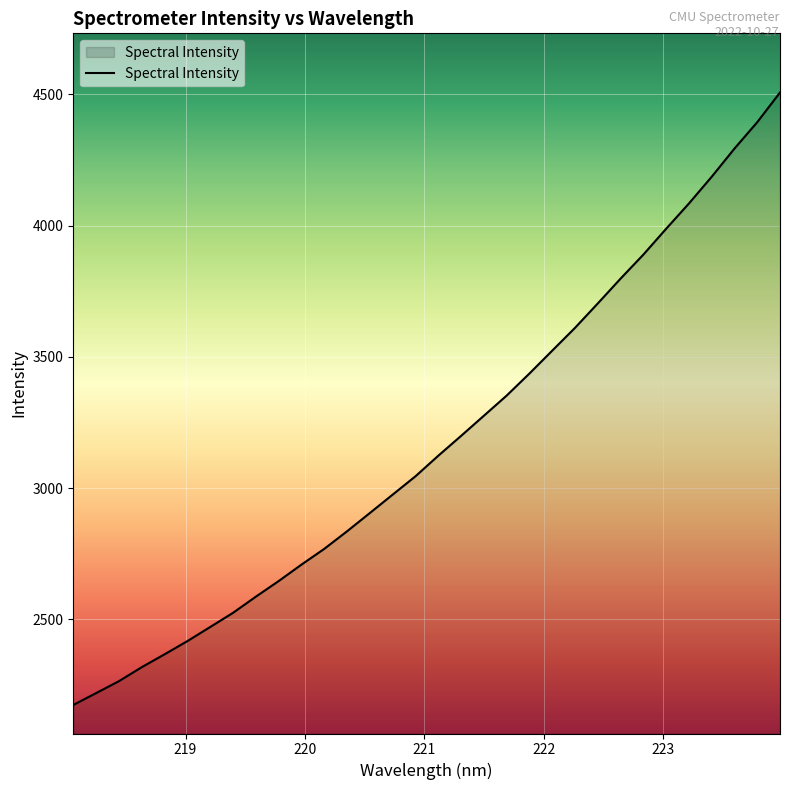

Does the chart have visible grid lines?

Yes